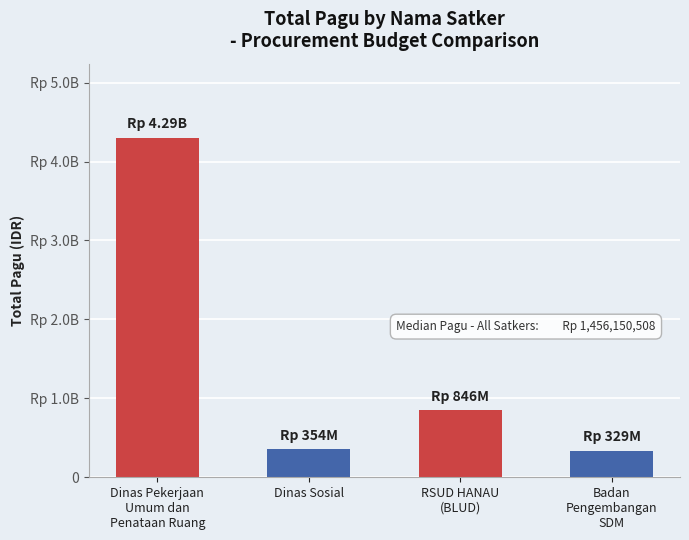

True or false: the data shows 1234499459 at RSUD HANAU
(BLUD).

False